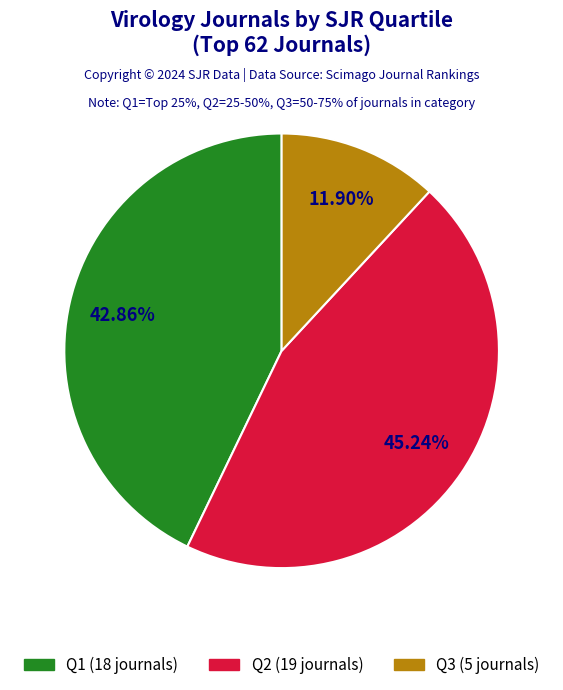

Is it true that Q3 is 24% of the pie?

False